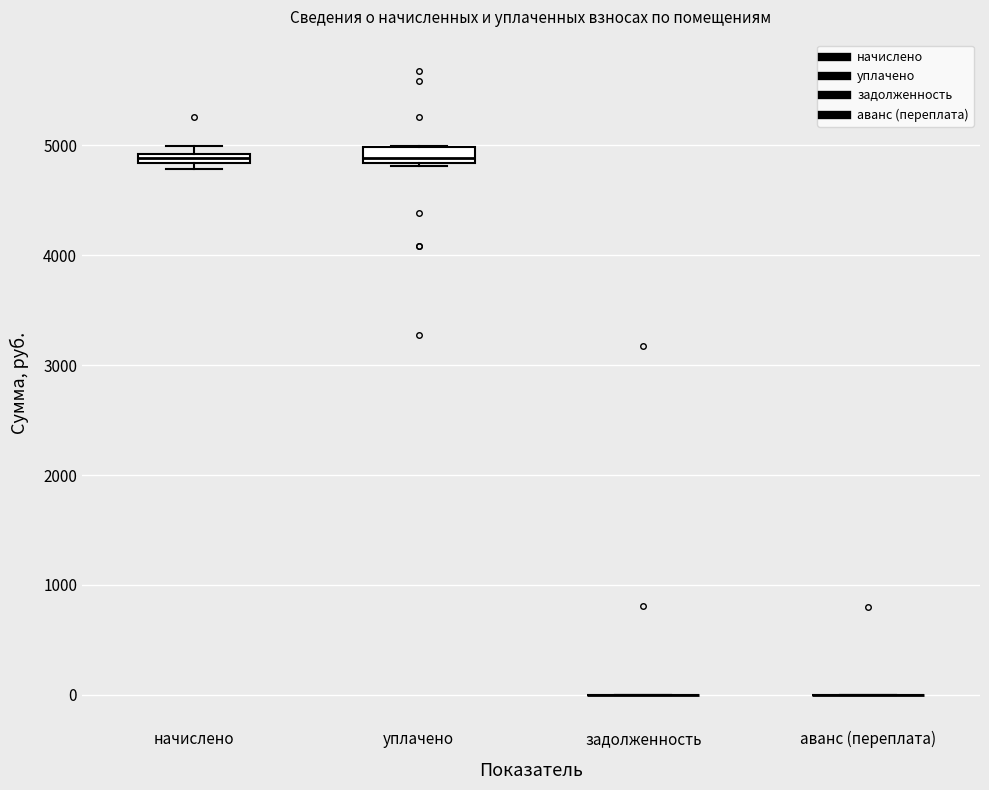

Where does the median line of the box for уплачено sit on the y-axis? The values are not printed on the chart, so give them approximately, as read against the axis.

4900